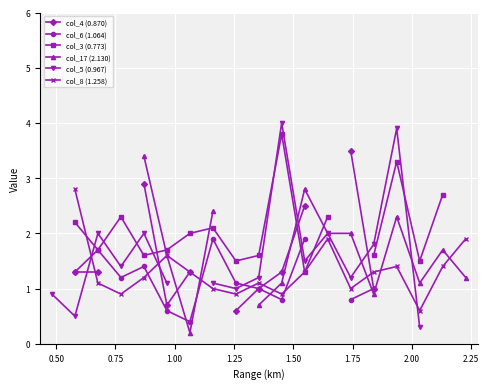

Is this an area chart (filled region under the line)?

No